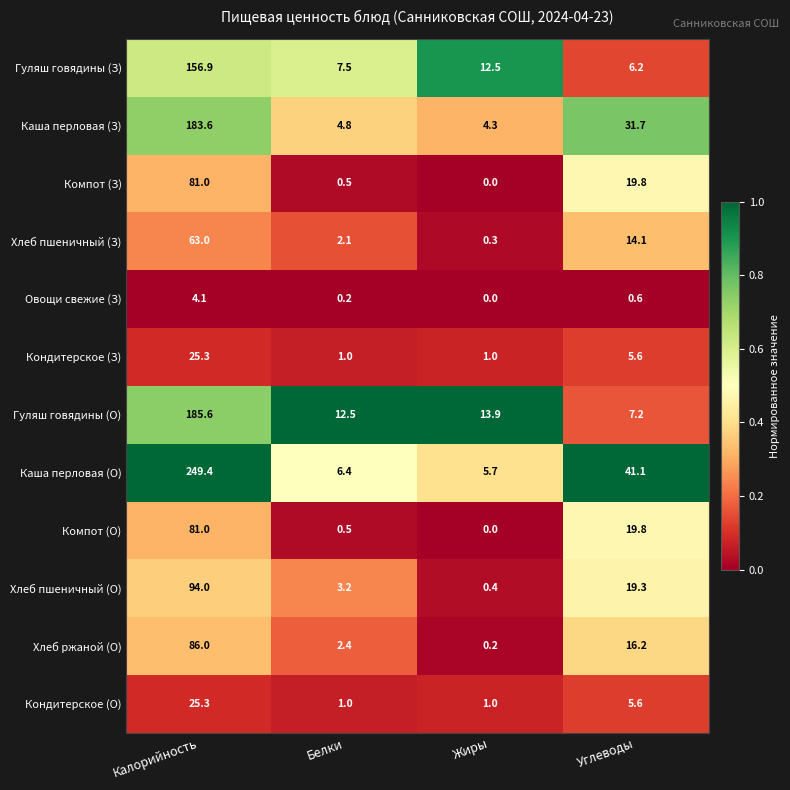

What is the total value across all series at Калорийность?

1235.2